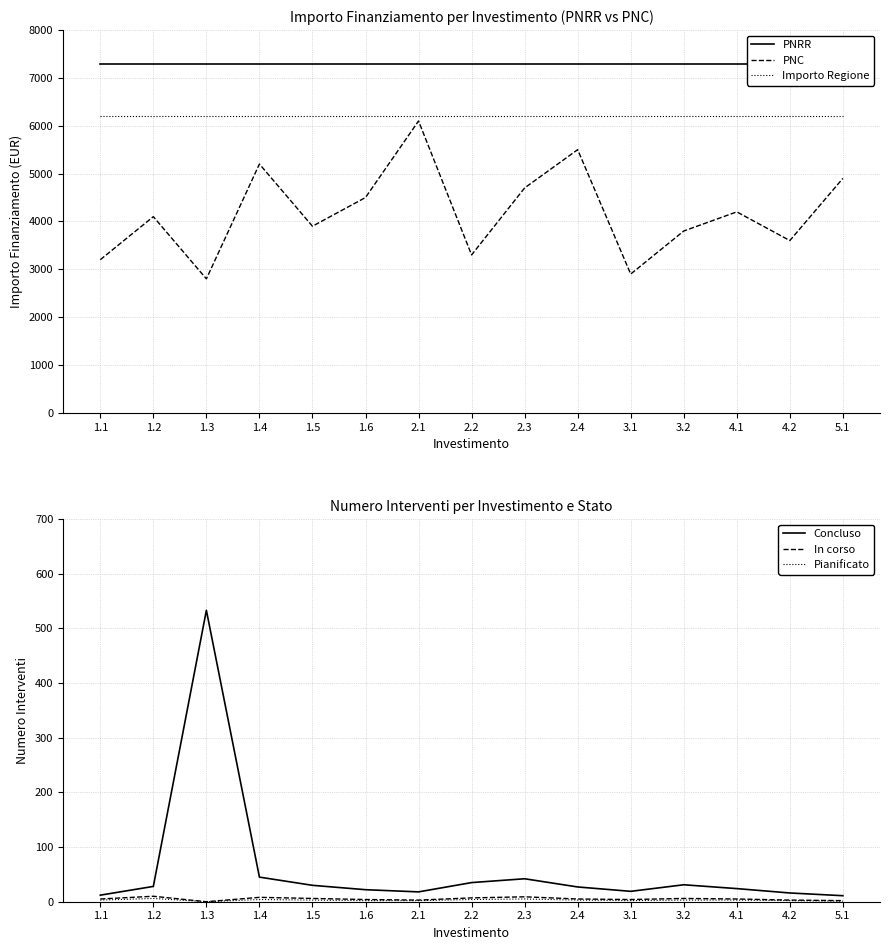

True or false: Concluso has more than 0 interior local peaks.

True